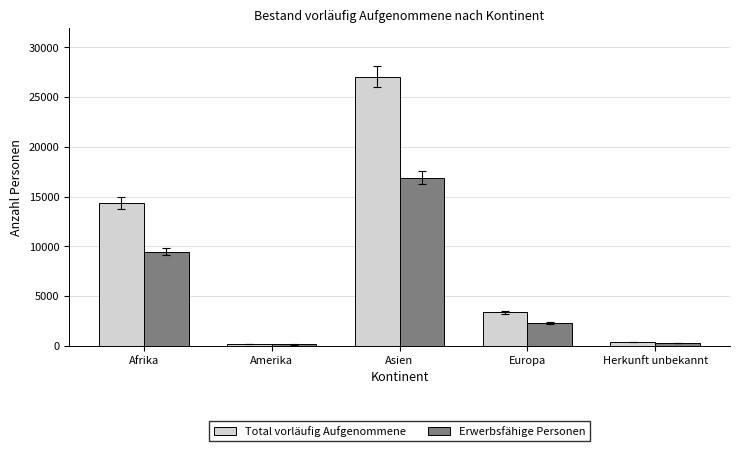

List the series in order of their peak value, highest first.

Total vorläufig Aufgenommene, Erwerbsfähige Personen